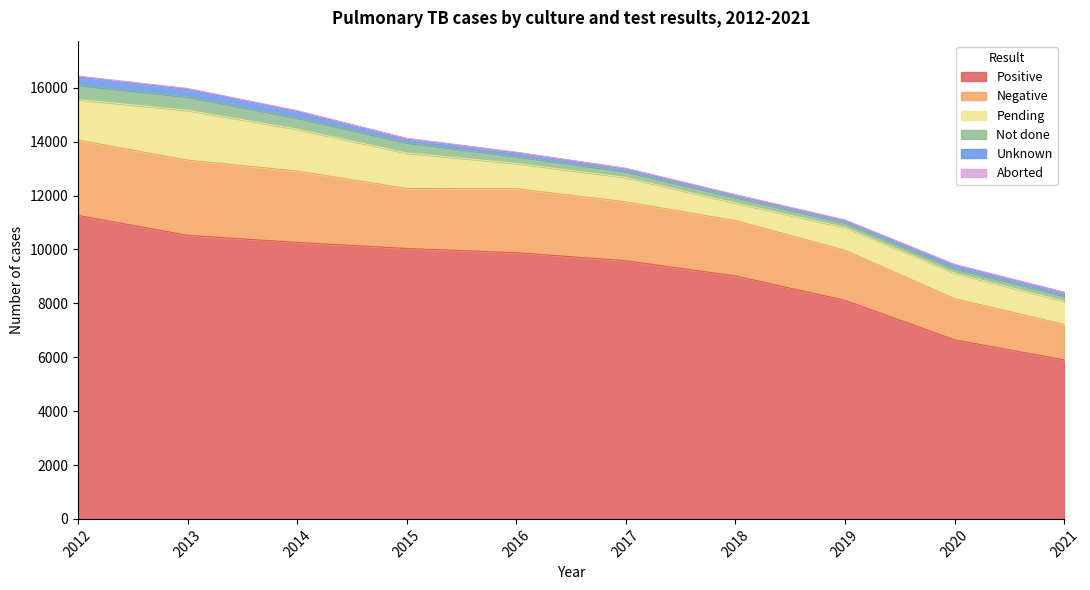

The value of Aborted at 2018 is 21. True or false?

True